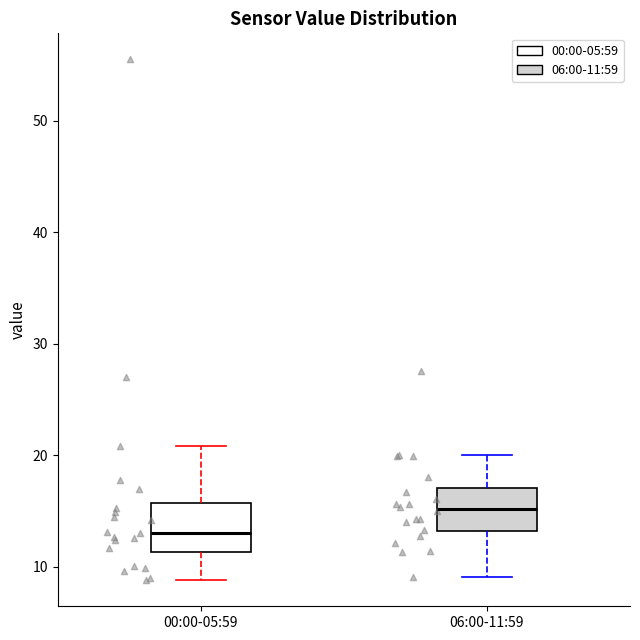

Which box's median line is the highest?

06:00-11:59